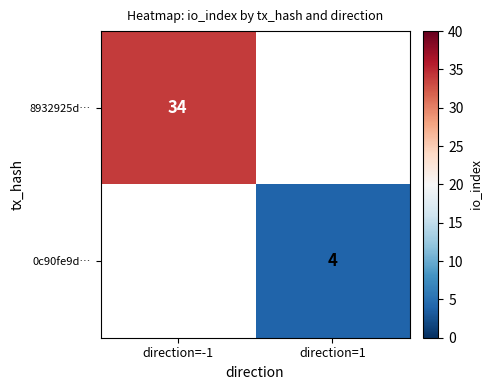

Between direction=1 and direction=-1, which is larger?

direction=-1